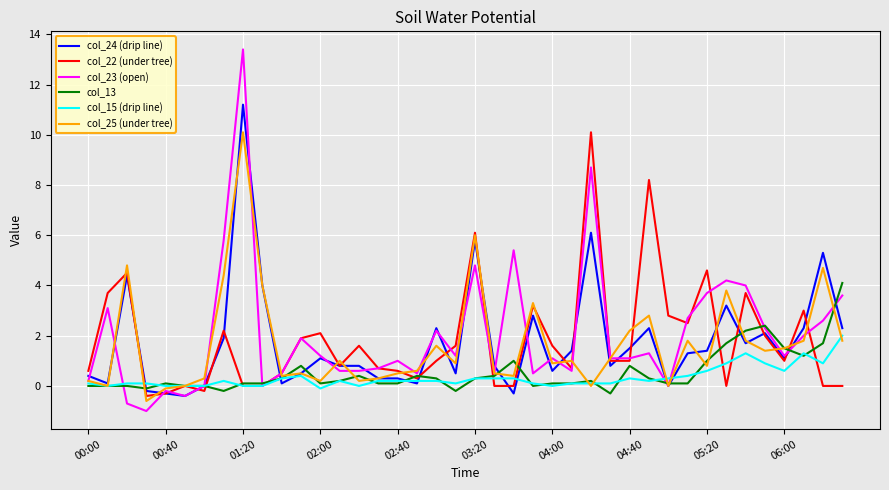

What is the maximum value shown in the chart?

13.4